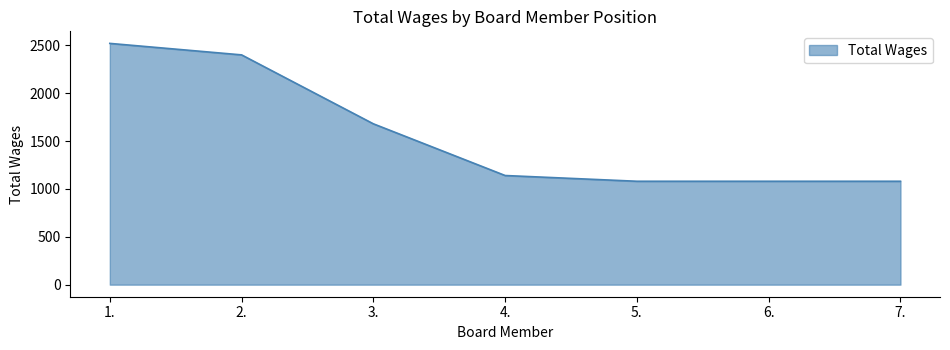

What is the minimum value shown in the chart?

1080